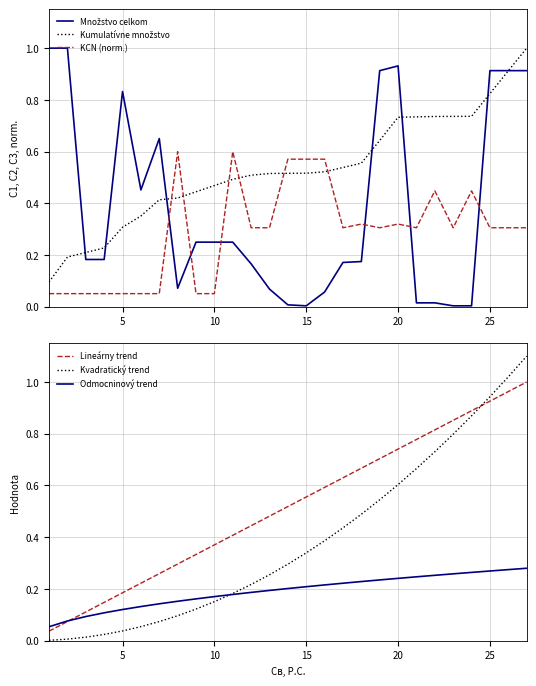

After their last crossing, which series has the higher values: Kvadratický trend or Lineárny trend?

Kvadratický trend